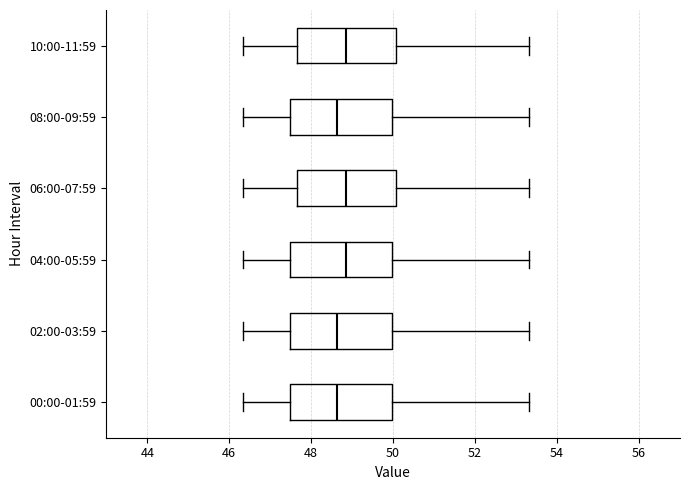

Reading bottom to top, transcribe this box plot: for each box, give where its median line is, the range the box spans, and where its two whiskers end, as read against the x-axis. The values are not printed on the chart, so give them approximately, as read against the axis.

00:00-01:59: median 48.6, box 47.4 to 50.0, whiskers 46.4 to 53.4
02:00-03:59: median 48.6, box 47.4 to 50.0, whiskers 46.4 to 53.4
04:00-05:59: median 48.8, box 47.4 to 50.0, whiskers 46.4 to 53.4
06:00-07:59: median 48.8, box 47.6 to 50.0, whiskers 46.4 to 53.4
08:00-09:59: median 48.6, box 47.4 to 50.0, whiskers 46.4 to 53.4
10:00-11:59: median 48.8, box 47.6 to 50.0, whiskers 46.4 to 53.4